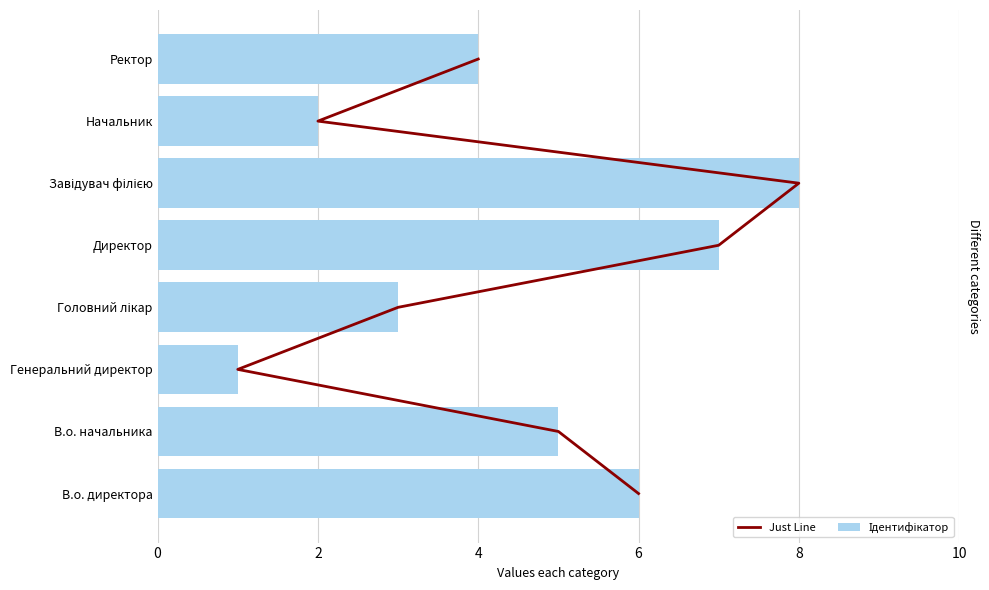

How many data points does each series have?

8